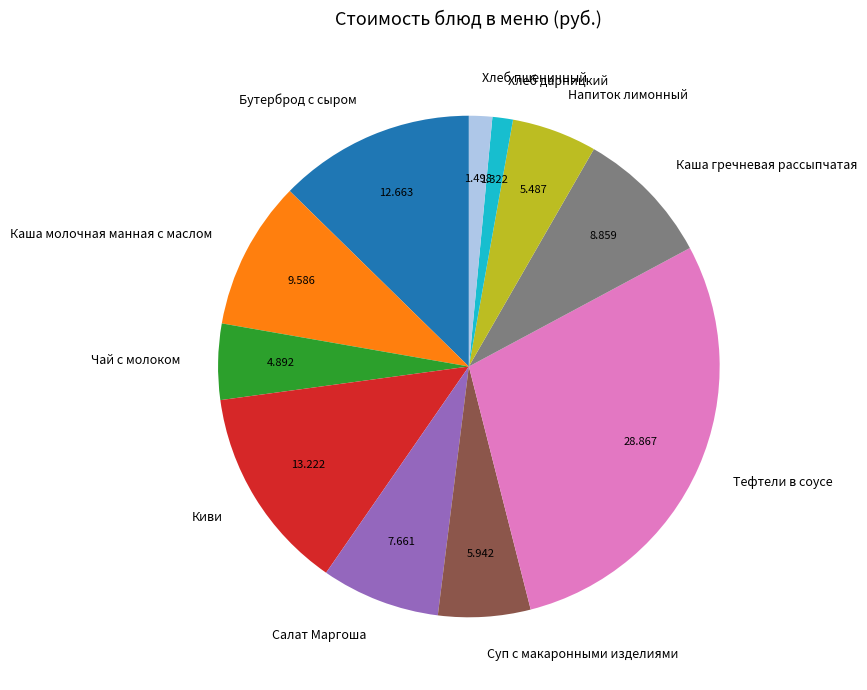

Combined, do Суп с макаронными изделиями and Тефтели в соусе account for over 50%?

No